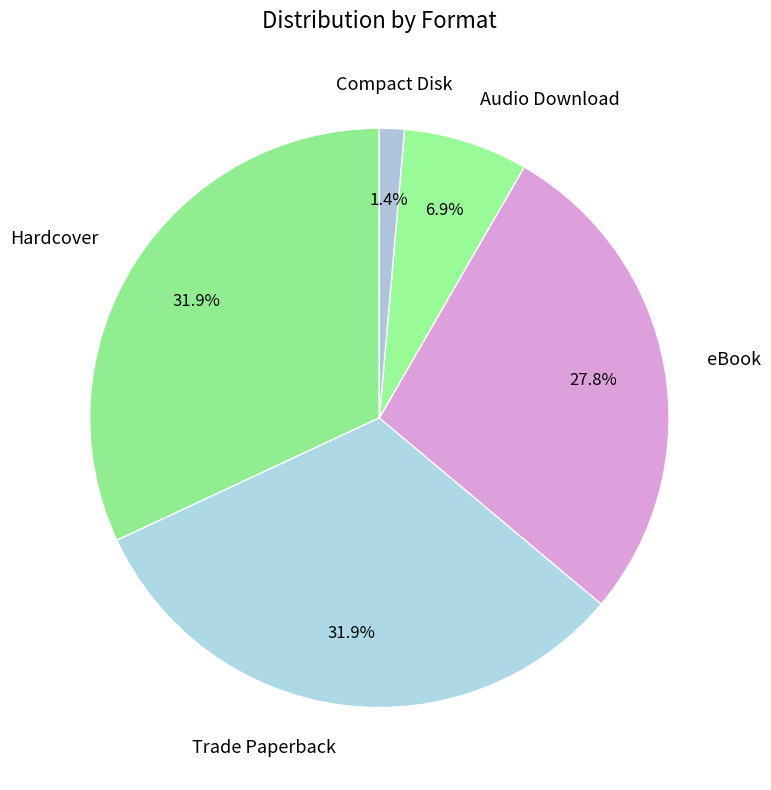

Count the number of slices in the pie.

5